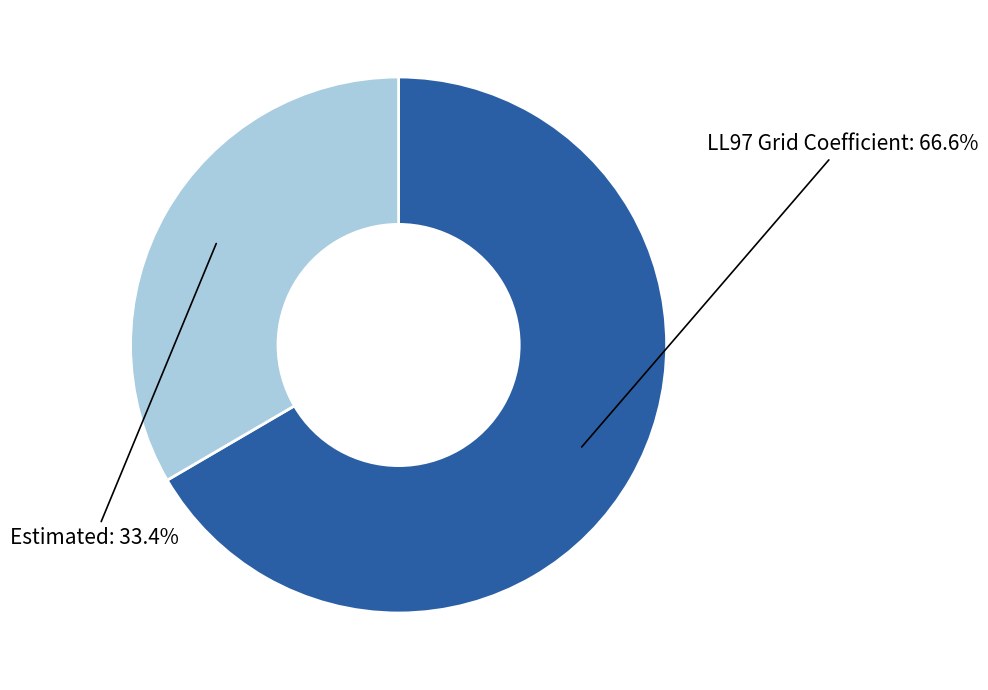

Which category accounts for the majority?

LL97 Grid Coefficient